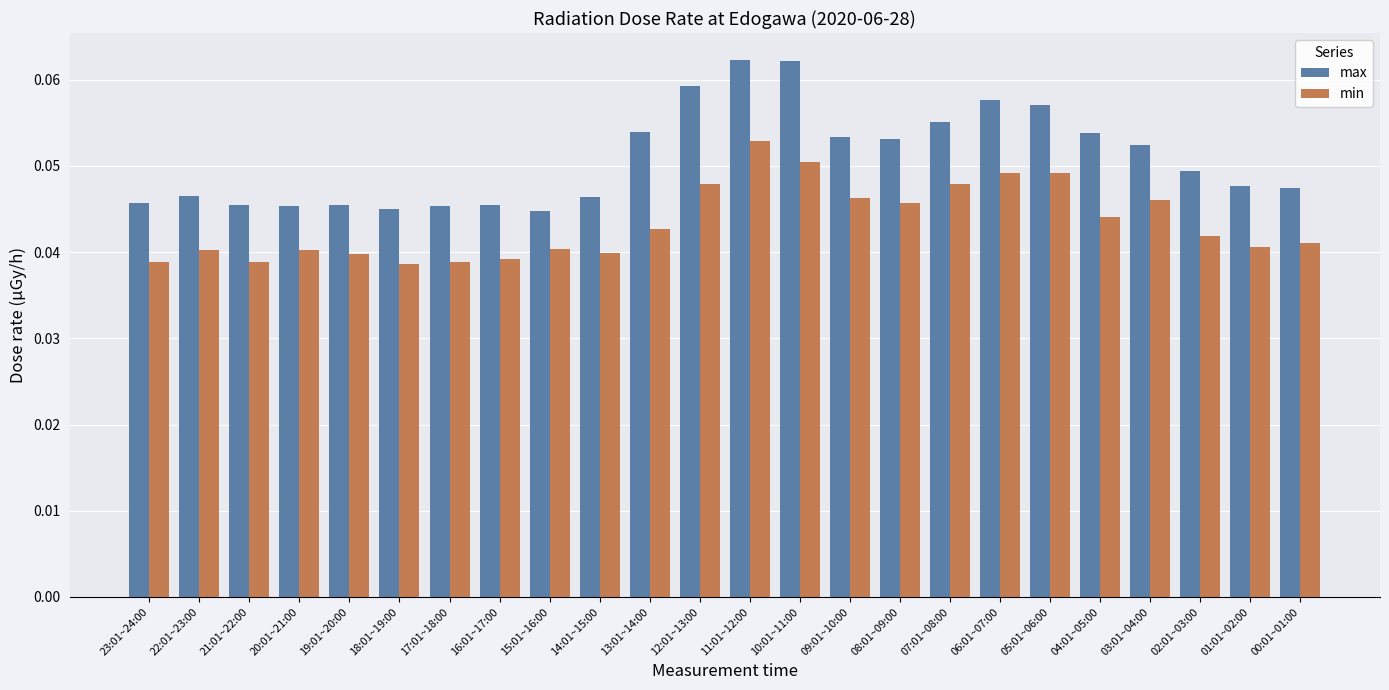

How many groups of bars are there?

24